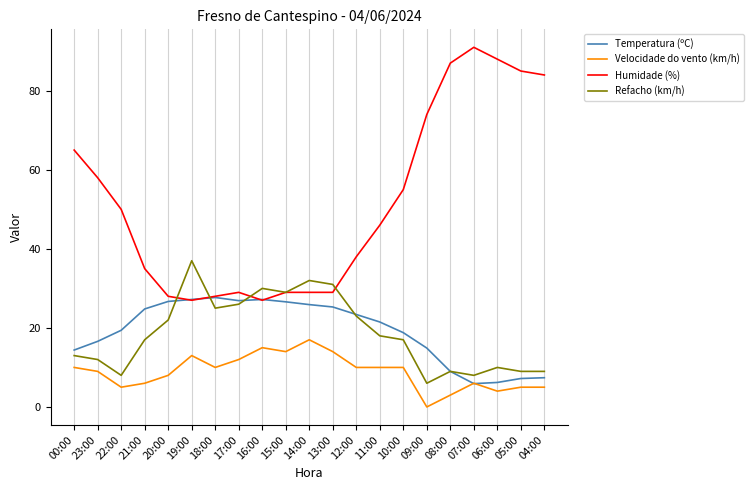

What is the total value across all series at 18:00?

90.7